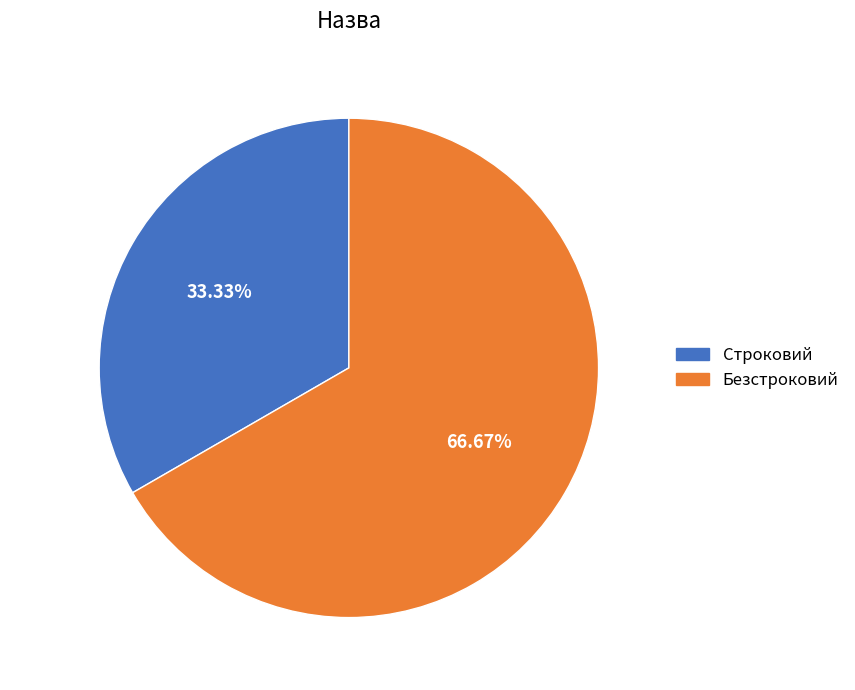

Is there any slice that represents more than half of the pie?

Yes